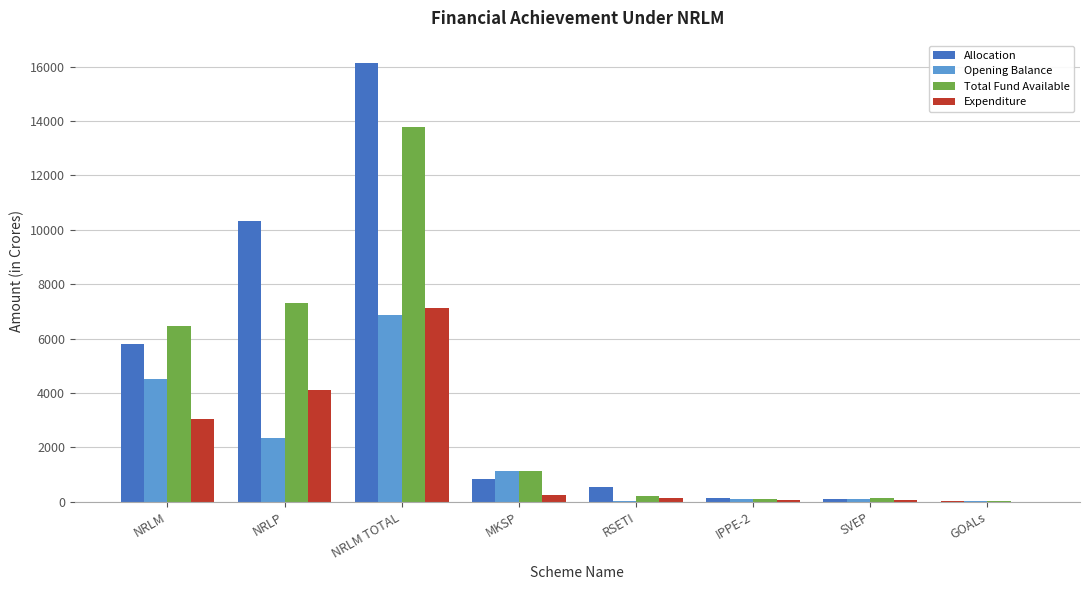

Reading right to left, list all the values displayed in this chart.

Allocation: 50.0	100.0	134.5	550.0	846.6	16145.8	10333.0	5812.8
Opening Balance: 50.0	100.0	105.7	20.9	1147.0	6857.1	2351.0	4506.1
Total Fund Available: 50.0	138.0	105.7	202.9	1147.0	13778.3	7296.0	6482.3
Expenditure: 0.8	52.0	82.3	140.0	250.8	7141.2	4101.1	3040.1